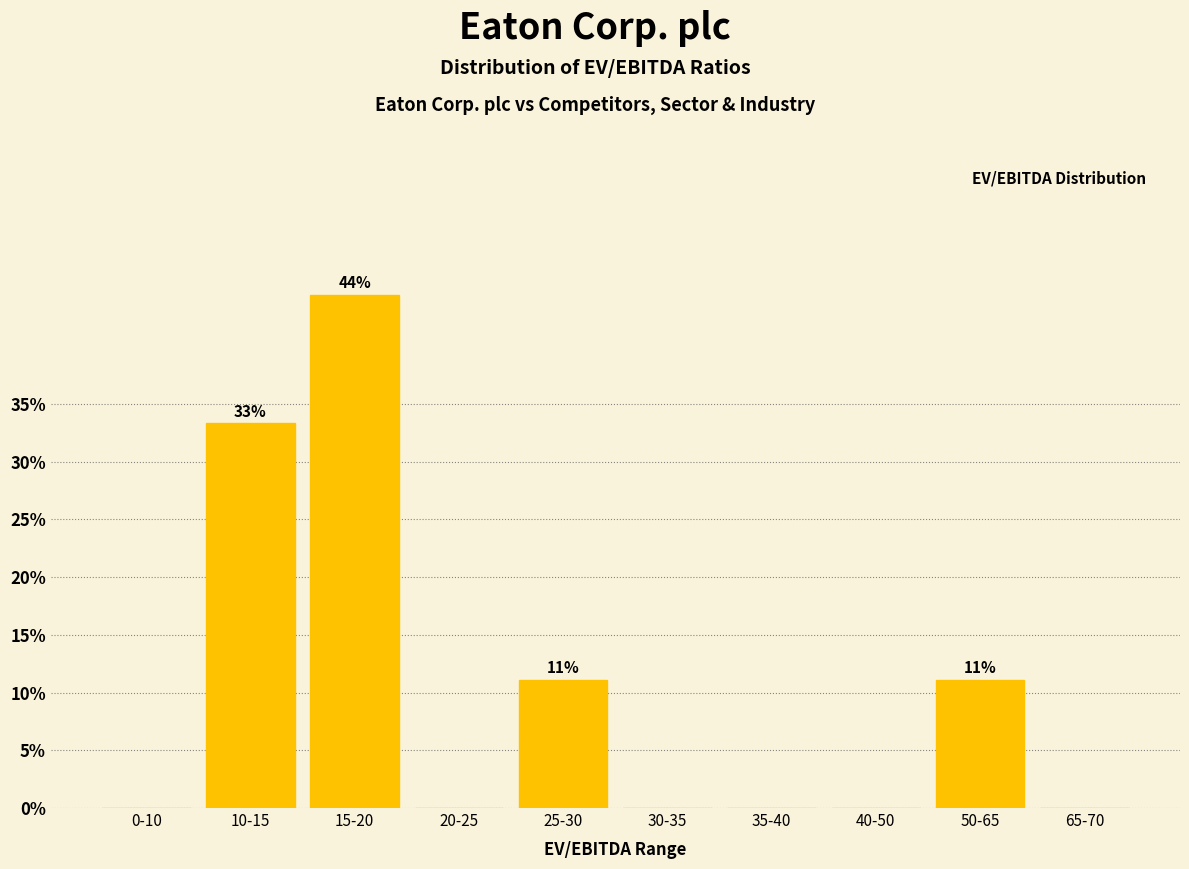

Reading left to right, list all the values displayed in this chart.

0-10=0.0	10-15=33.3	15-20=44.4	20-25=0.0	25-30=11.1	30-35=0.0	35-40=0.0	40-50=0.0	50-65=11.1	65-70=0.0